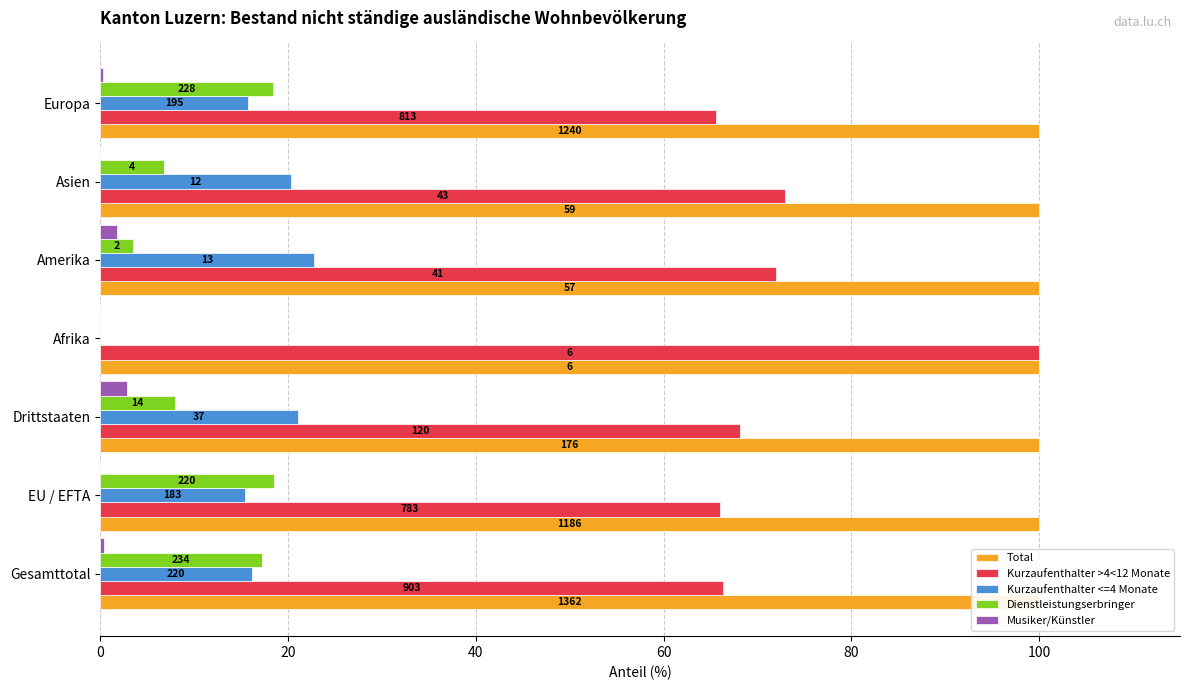

What is the difference between the Musiker/Künstler values at Afrika and Europa?

0.3